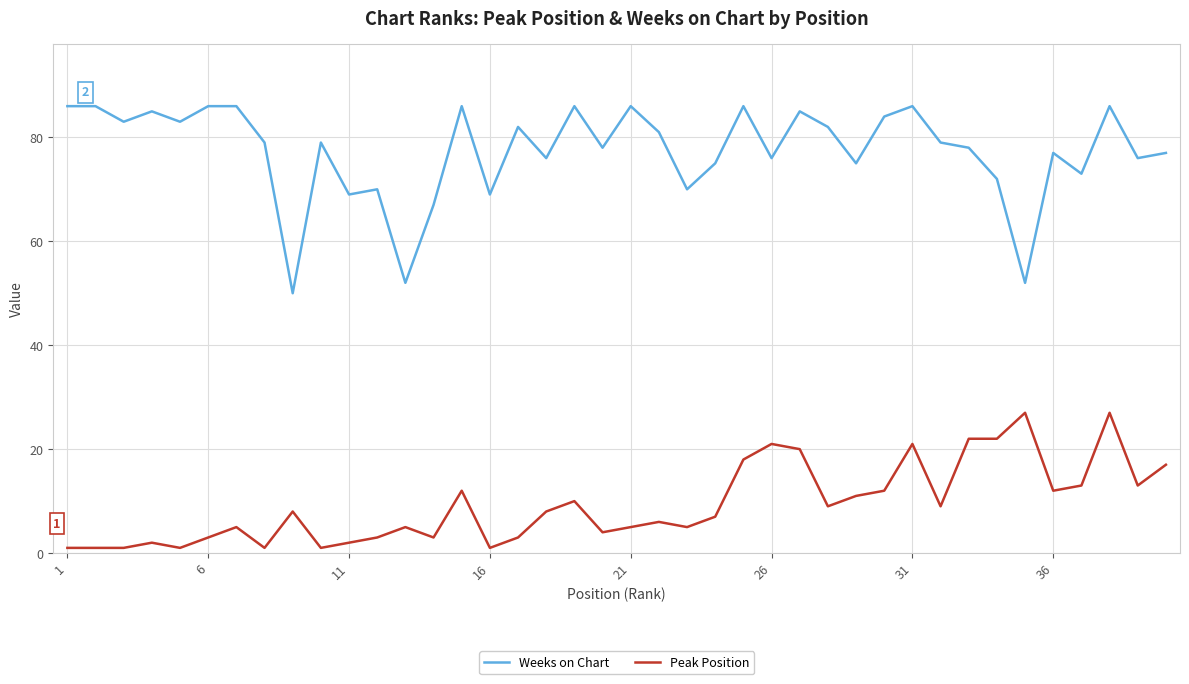

What is the highest value of the Weeks on Chart series?

86